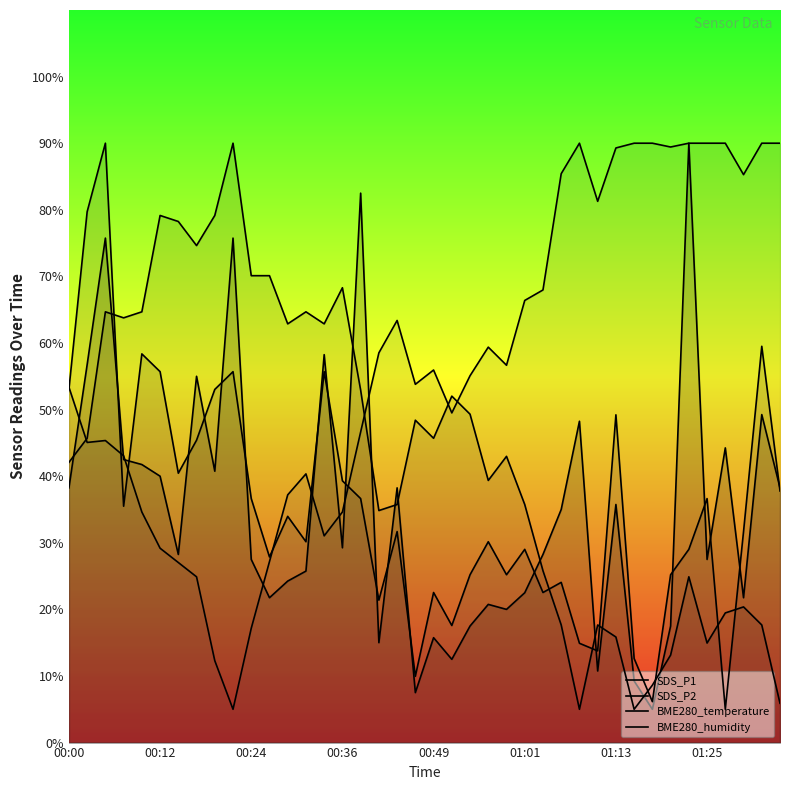

List the series in order of their peak value, lowest first.

SDS_P1, SDS_P2, BME280_temperature, BME280_humidity